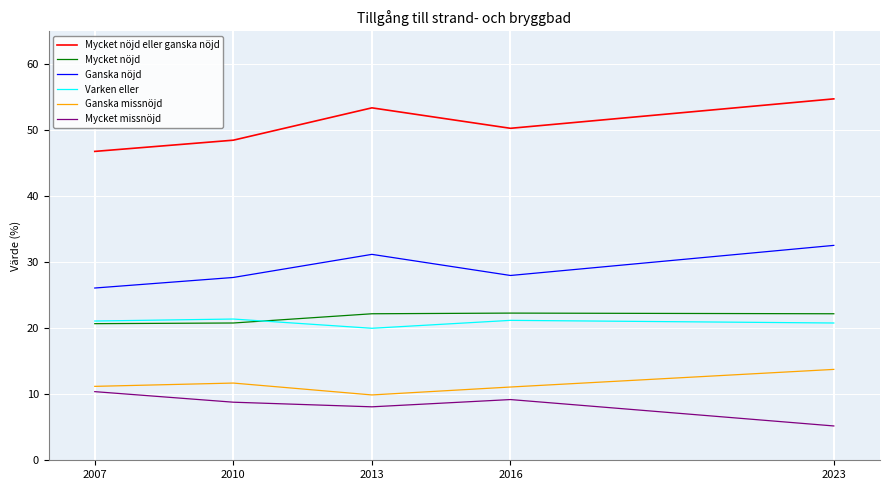

What are all the series names shown in the legend?

Mycket nöjd eller ganska nöjd, Mycket nöjd, Ganska nöjd, Varken eller, Ganska missnöjd, Mycket missnöjd